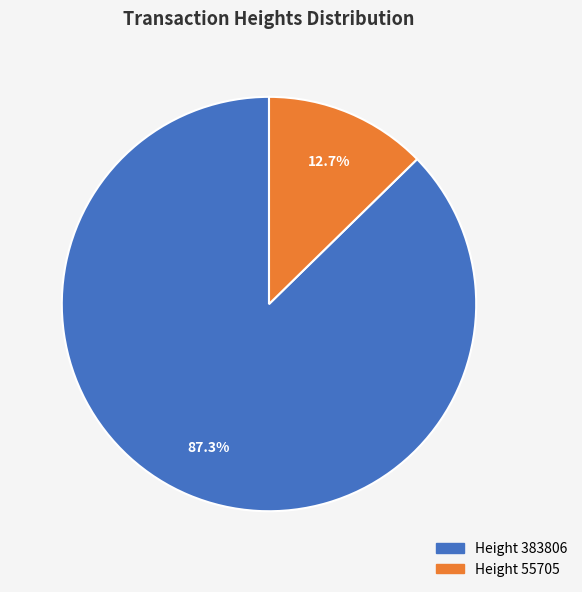

Between Height 55705 and Height 383806, which is larger?

Height 383806